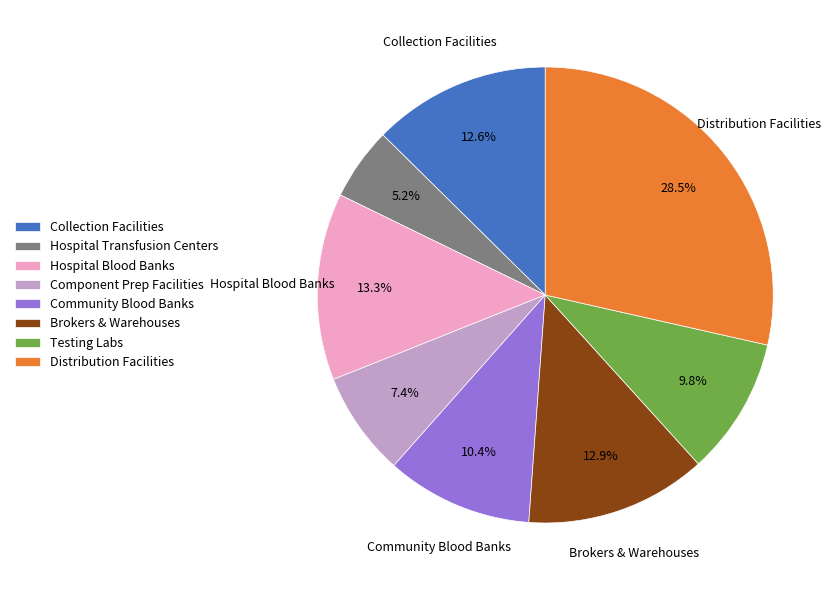

How much of the chart is everything except Brokers & Warehouses?

87.1%